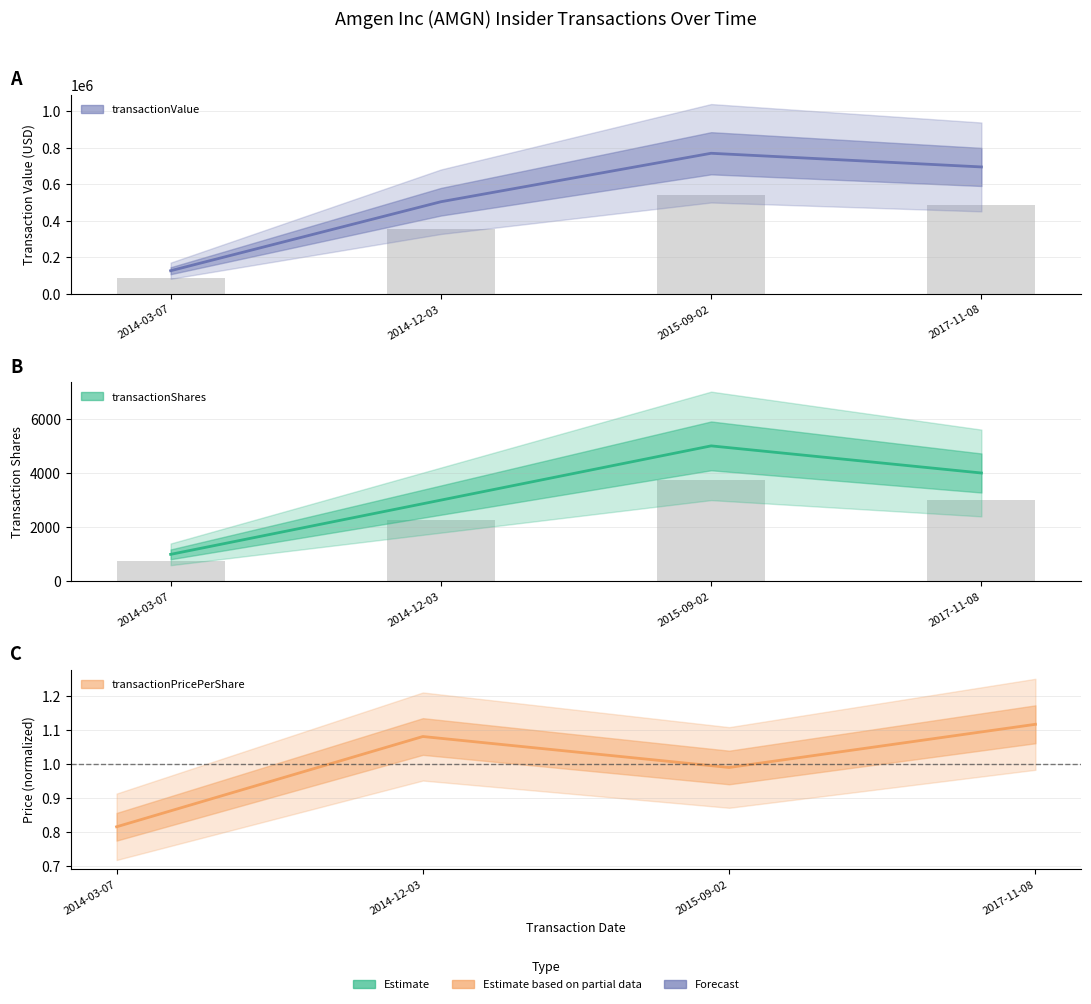

Reading left to right, extract all data points from this chart.

transactionShares: 2014-03-07=1000.0	2014-12-03=3000.0	2015-09-02=5000.0	2017-11-08=4000.0
transactionPricePerShare: 2014-03-07=0.8	2014-12-03=1.1	2015-09-02=1.0	2017-11-08=1.1
transactionValue: 2014-03-07=126690.0	2014-12-03=504041.0	2015-09-02=769192.0	2017-11-08=694422.0